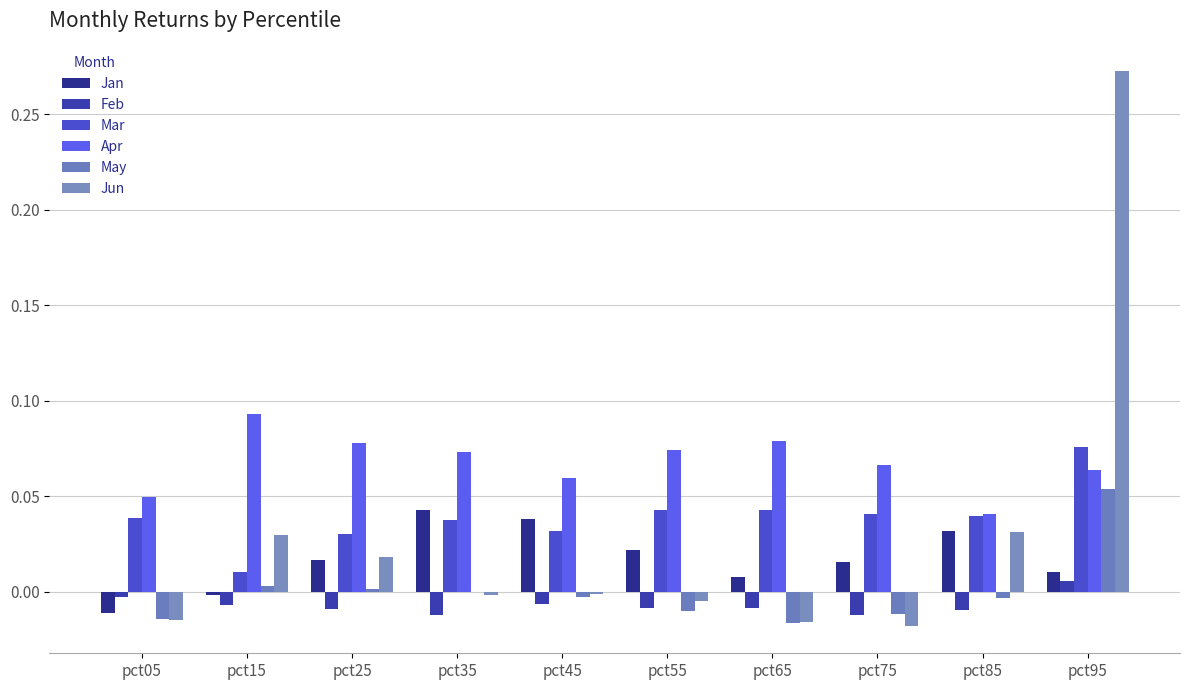

How many Feb values are between 0 and 1?

1